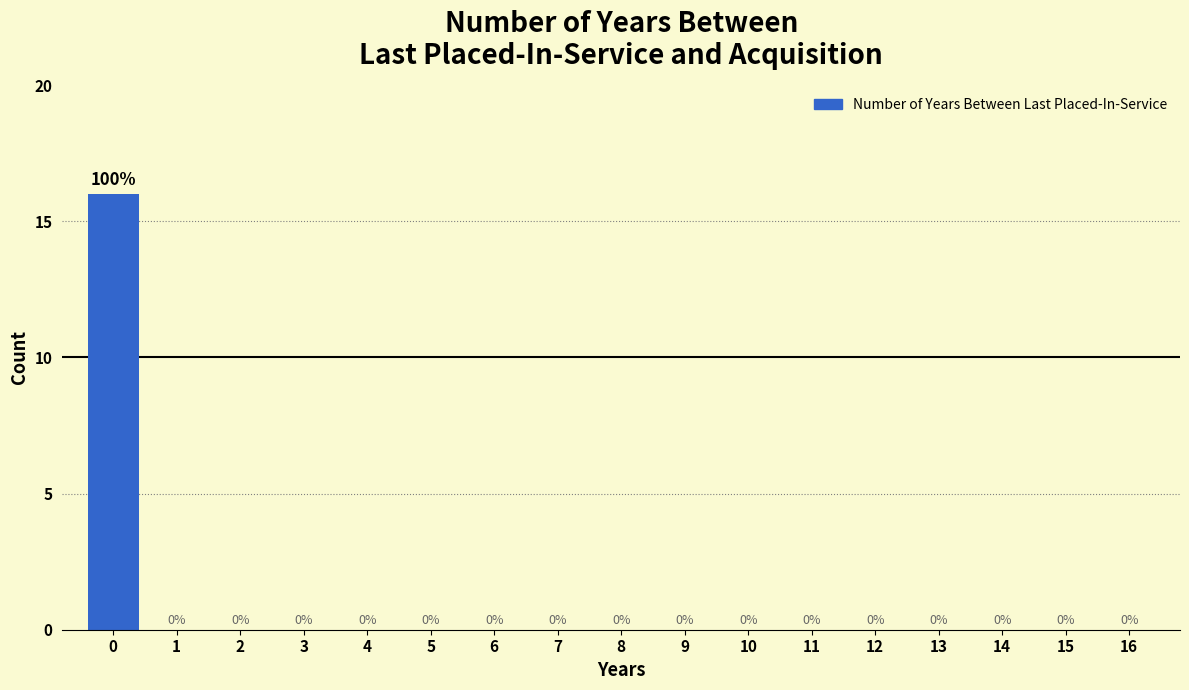

Reading left to right, extract all data points from this chart.

0=16	1=0	2=0	3=0	4=0	5=0	6=0	7=0	8=0	9=0	10=0	11=0	12=0	13=0	14=0	15=0	16=0